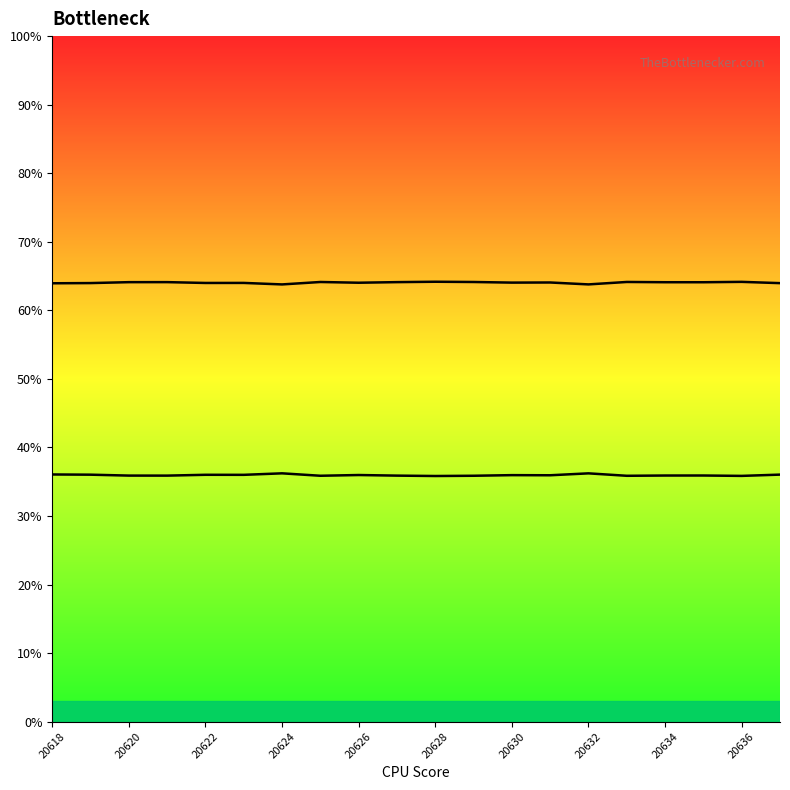

What is the difference between the maximum and minimum values in the col_518 series?

0.4